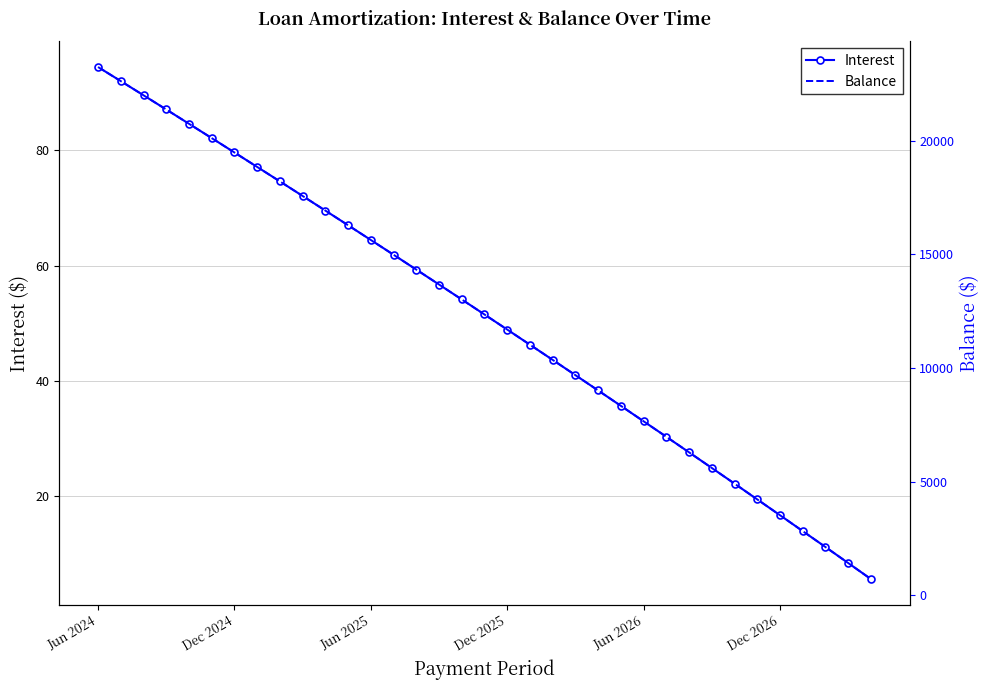

How many distinct data groups are displayed?

2